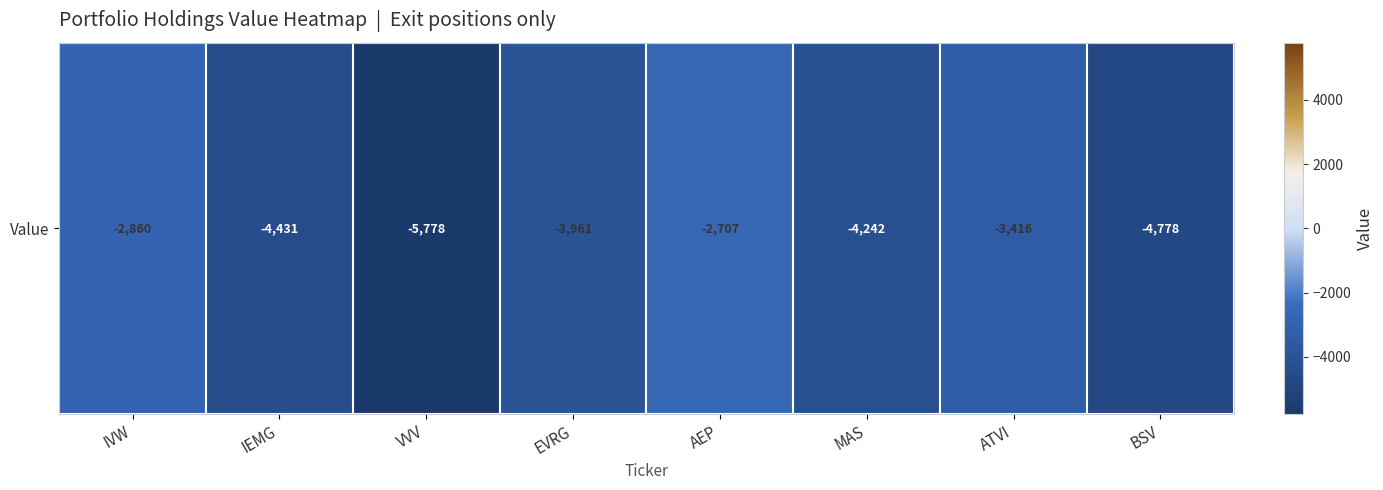

At which category does the chart reach its minimum across all series?

VVV